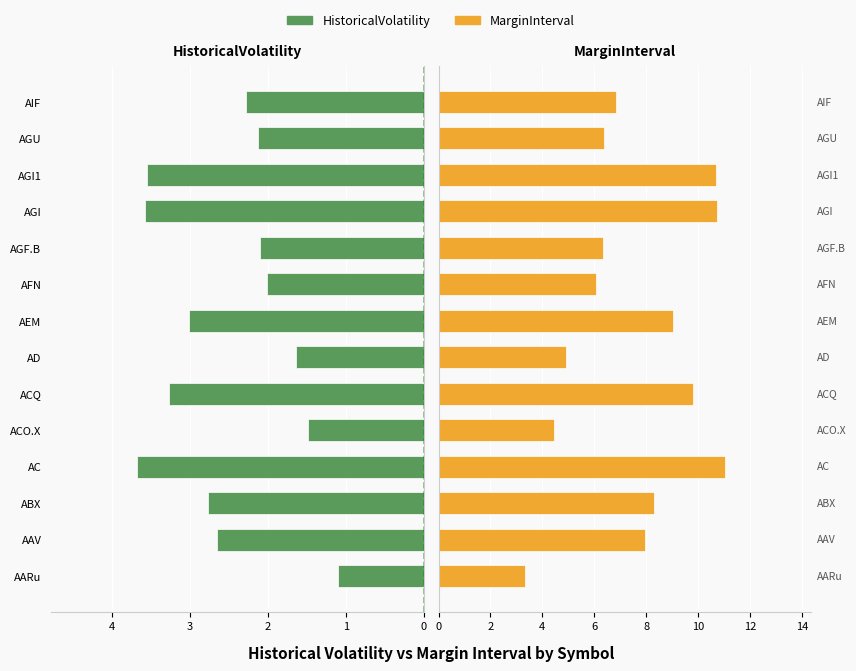

What is the sum of all MarginInterval values?

105.8